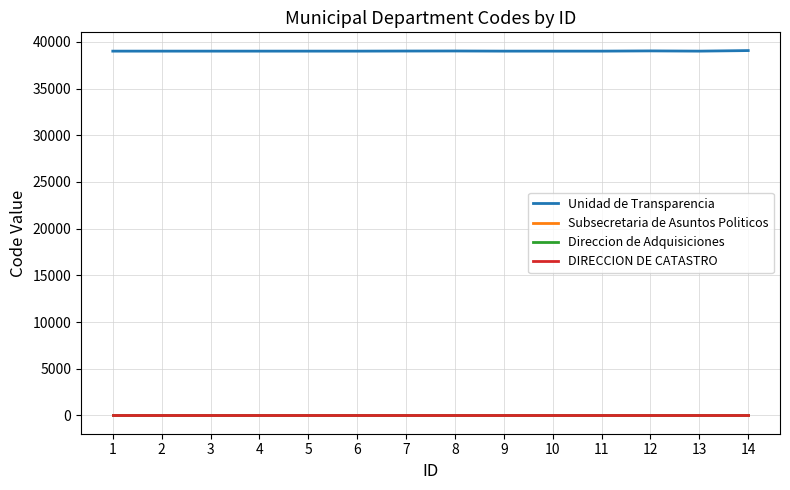

What is the minimum value for Unidad de Transparencia?

39000